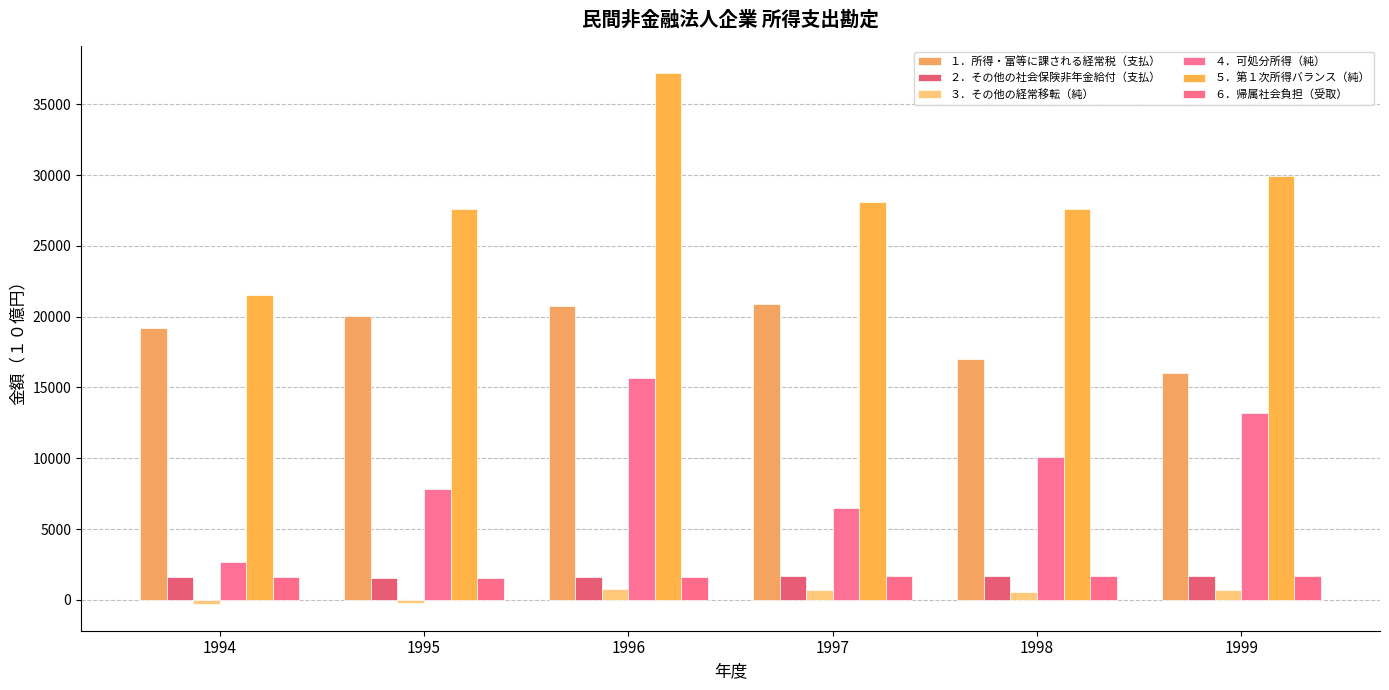

At which label does １．所得・富等に課される経常税（支払） first exceed 20022?

1995